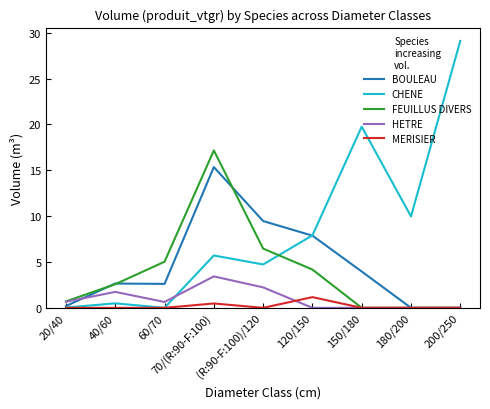

At which category is the sum across all series the highest?

70/(R:90-F:100)